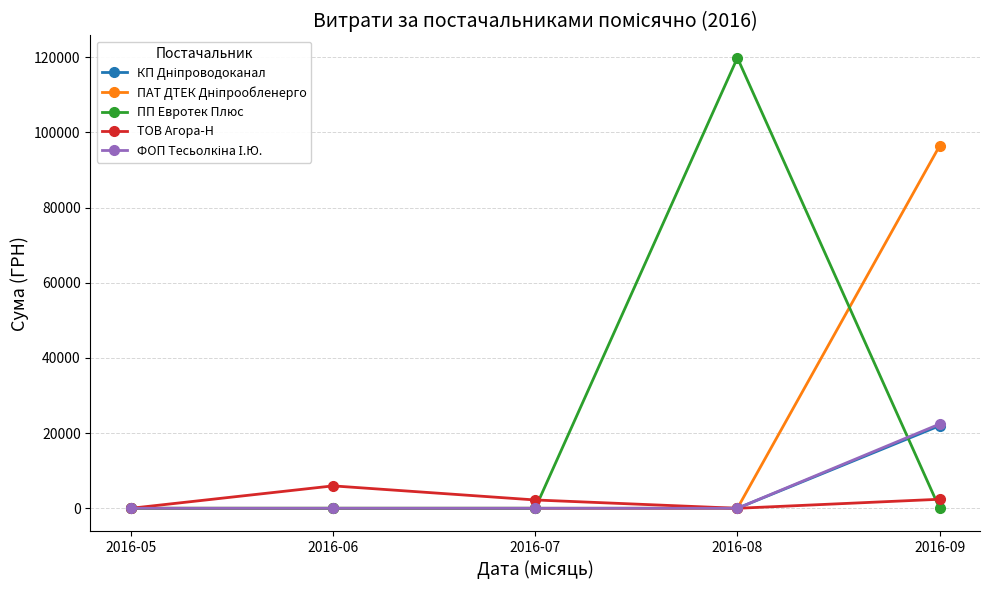

Which series has the widest spread of values?

ПП Евротек Плюс